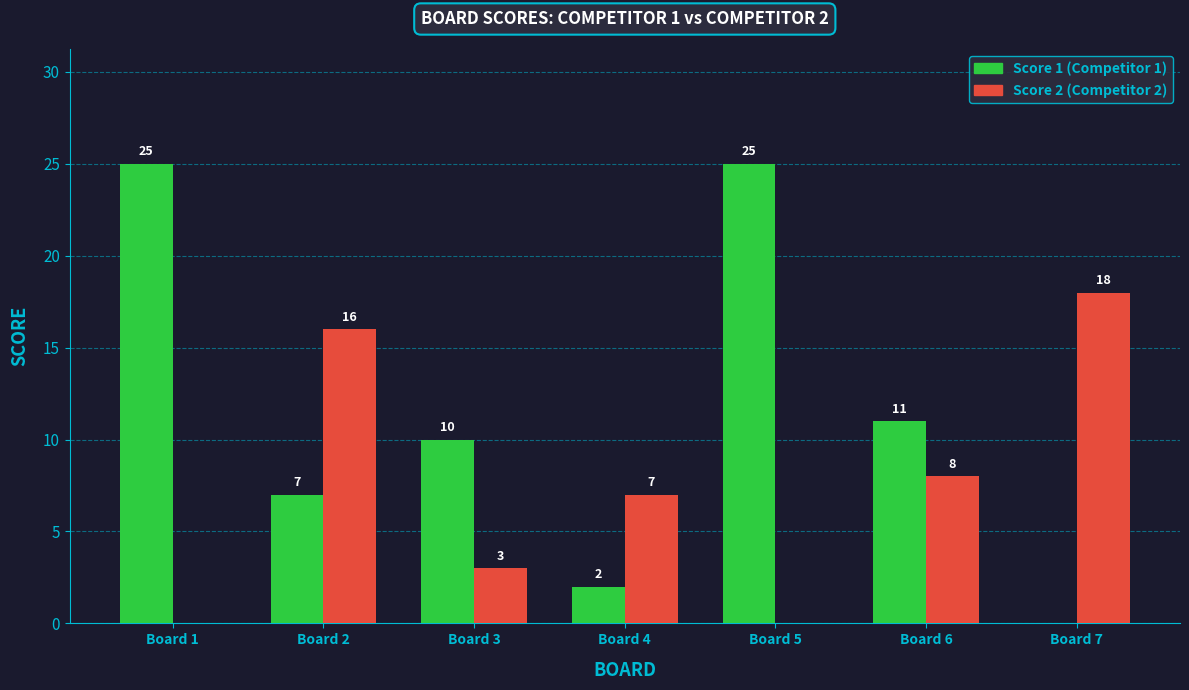

Does the chart contain stacked bars?

No